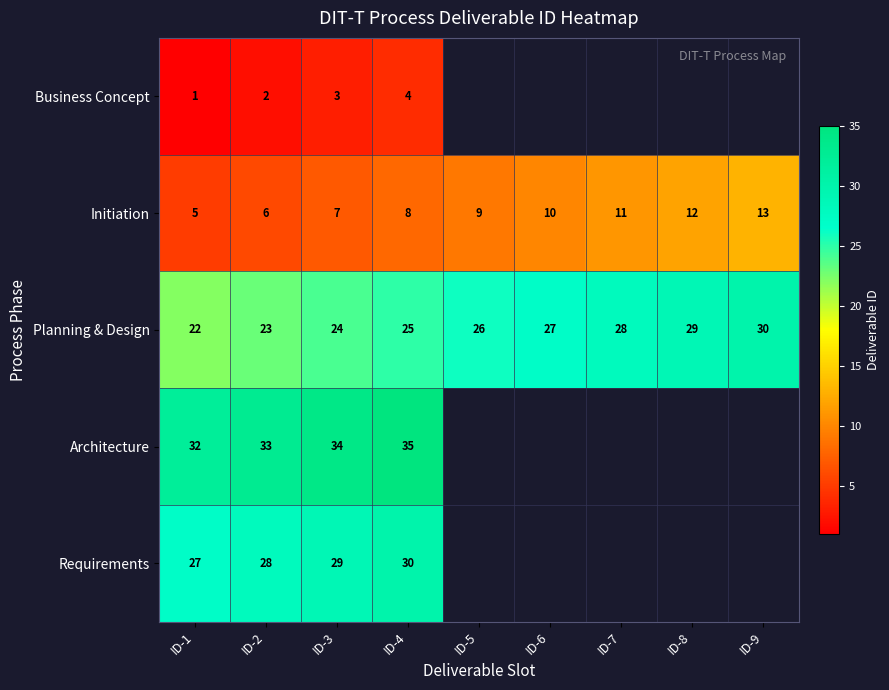

Which category has the lowest value in the Planning & Design series?

ID-1